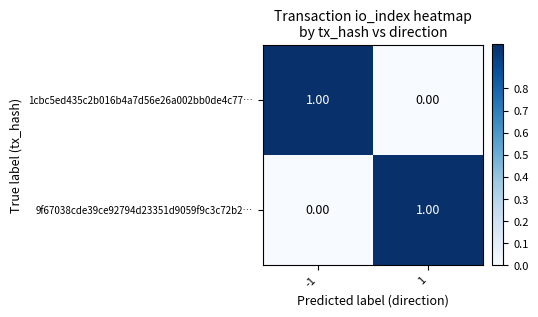

Is the value of 9f67038cde39ce92794d23351d9059f9c3c72b2… at -1 greater than the value of 1cbc5ed435c2b016b4a7d56e26a002bb0de4c77… at -1?

No